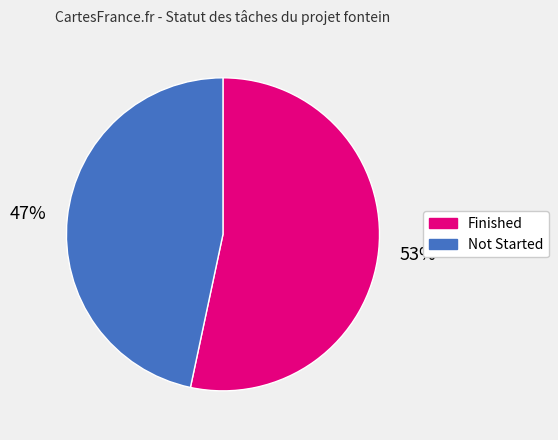

What is the majority slice?

Finished